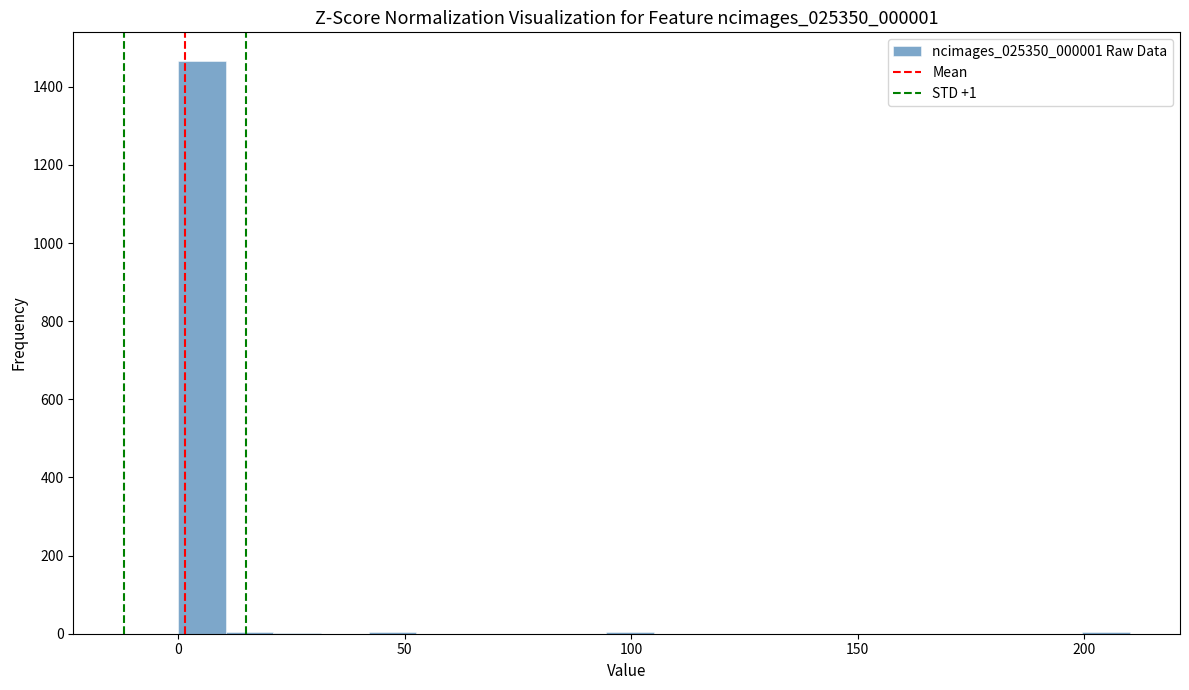

Around what value on the x-axis is the tallest bar? Give the approximate position of its centre, as read against the axis.

5